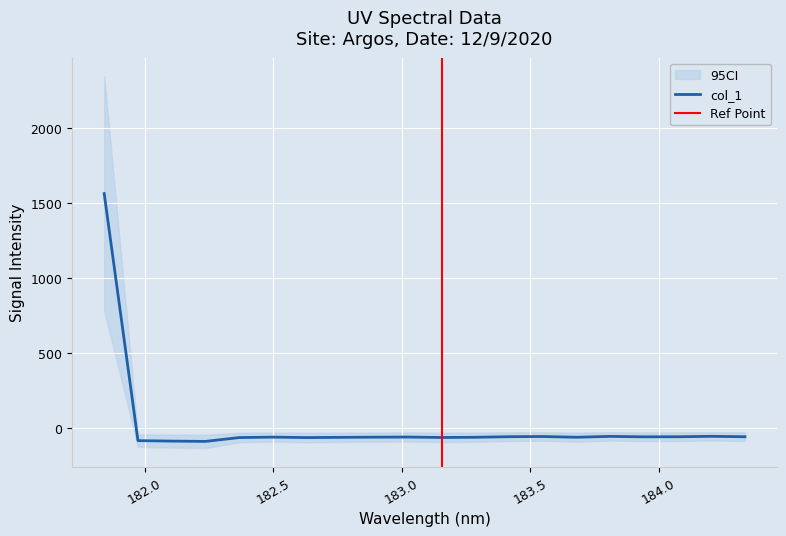

At which category does the chart reach its minimum across all series?

182.2359681898